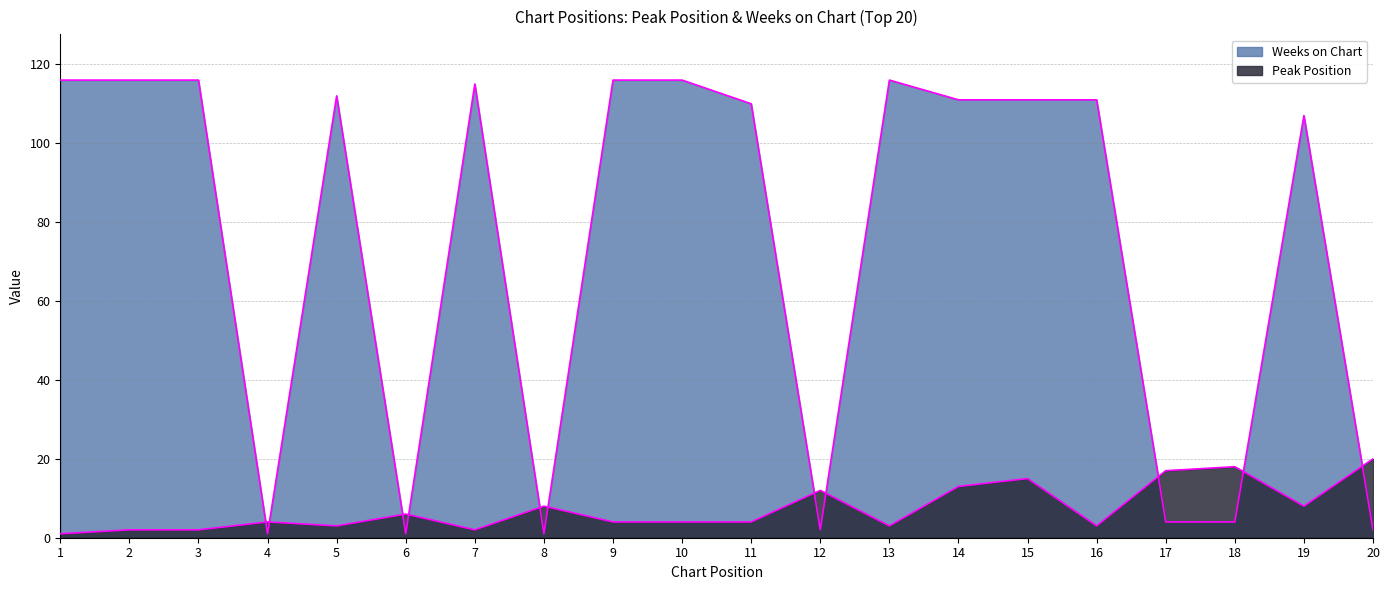

Which series ends up on top after the final intersection of Weeks on Chart and Peak Position?

Peak Position